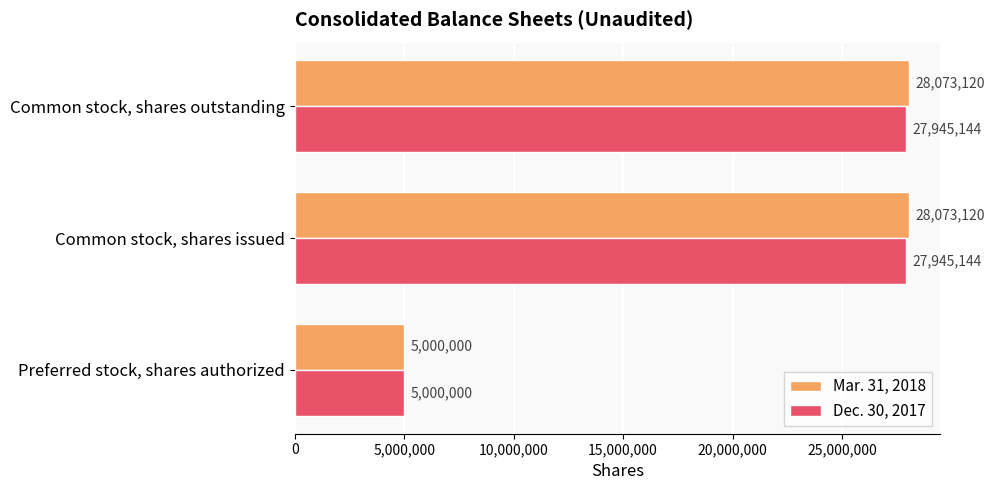

How many Dec. 30, 2017 values are between 5000000 and 27945144?

3